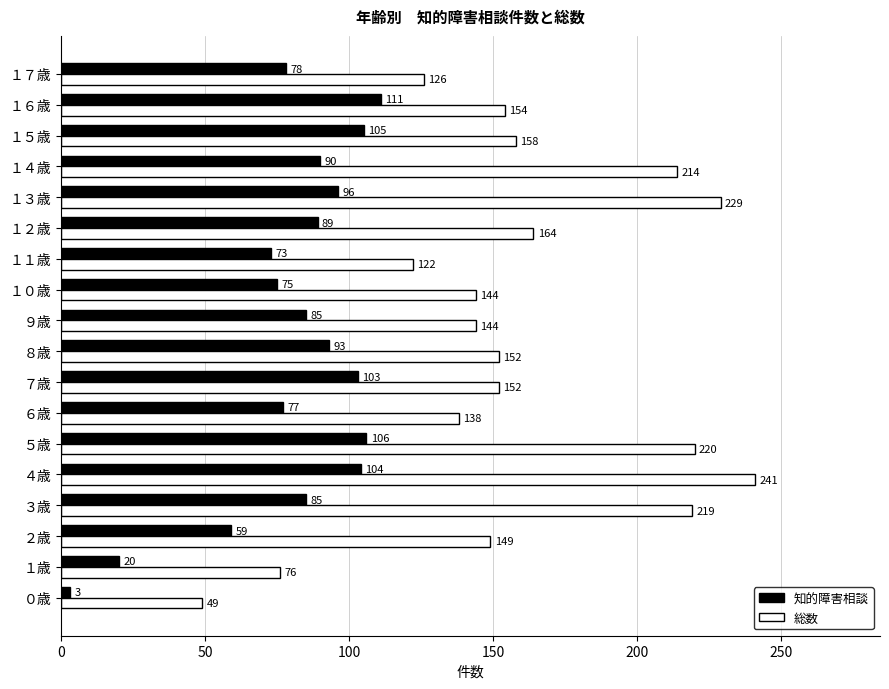

At how many categories does at least one series exceed 124?

15